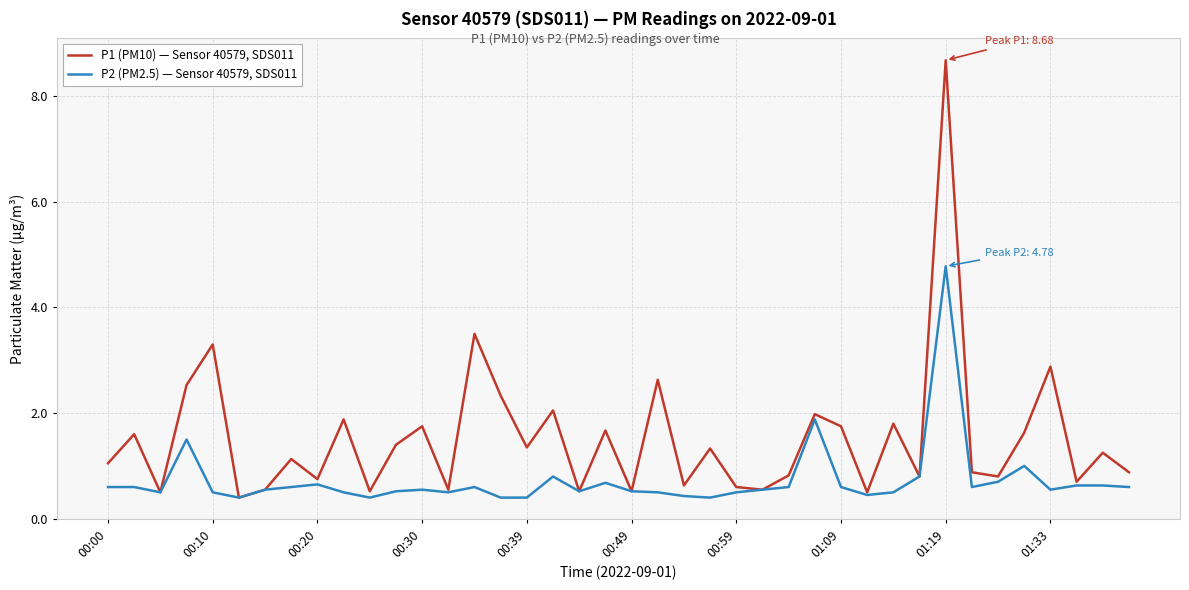

Which series has the largest range (max minus min)?

P1 (PM10) — Sensor 40579, SDS011